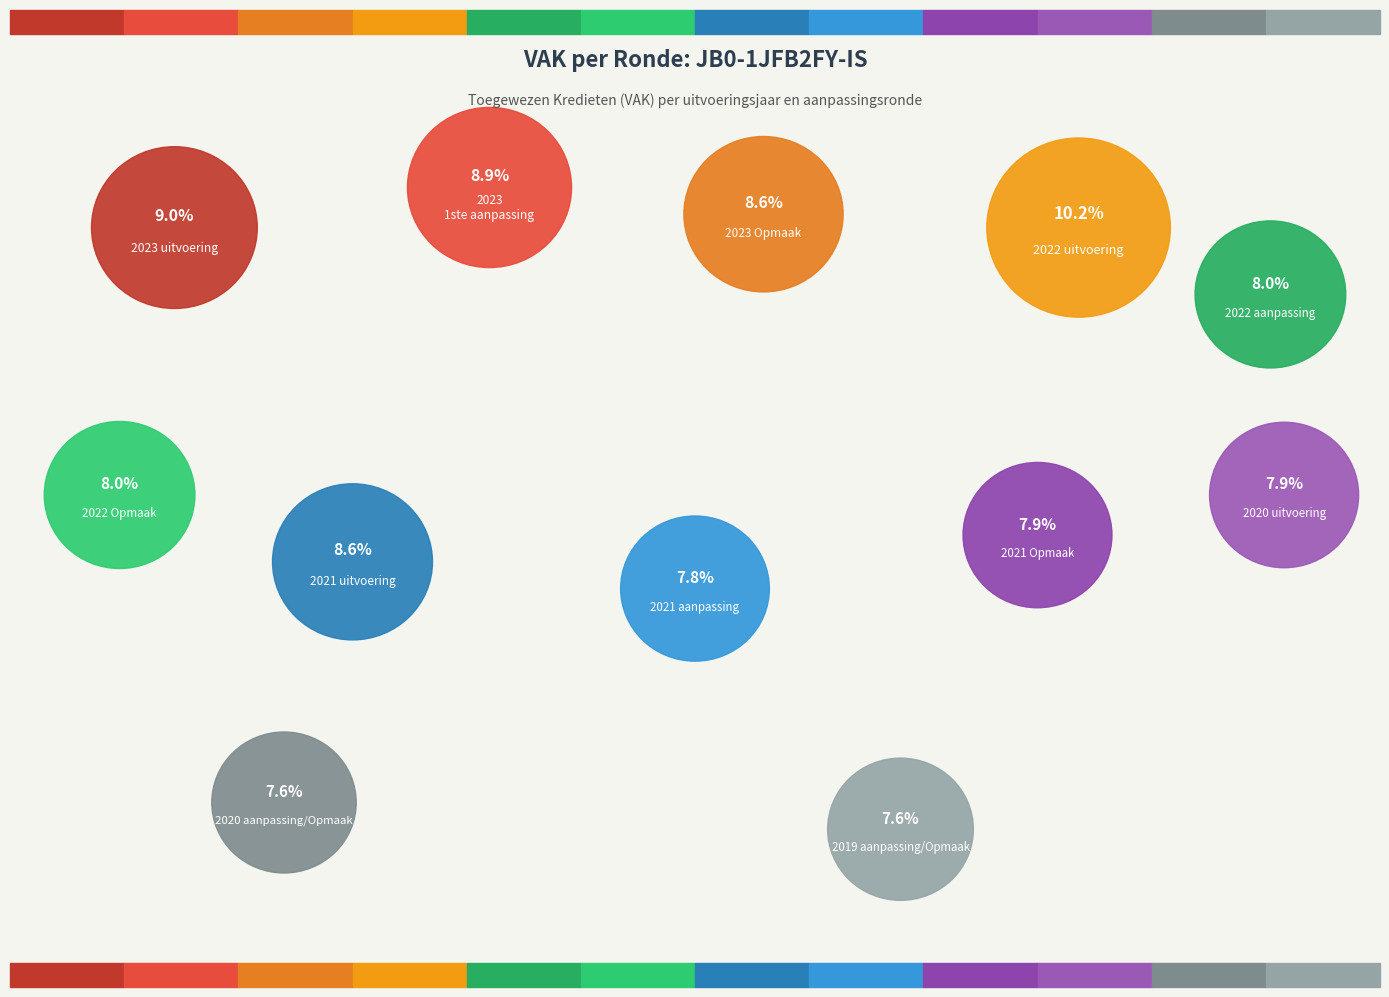

Approximately how many times larger is the value at 2022 aanpassing compared to 2021 uitvoering?

0.9